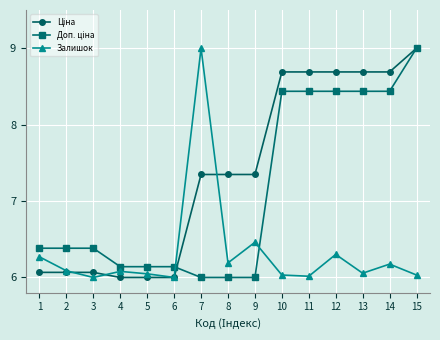

What is the maximum value shown in the chart?

9.0